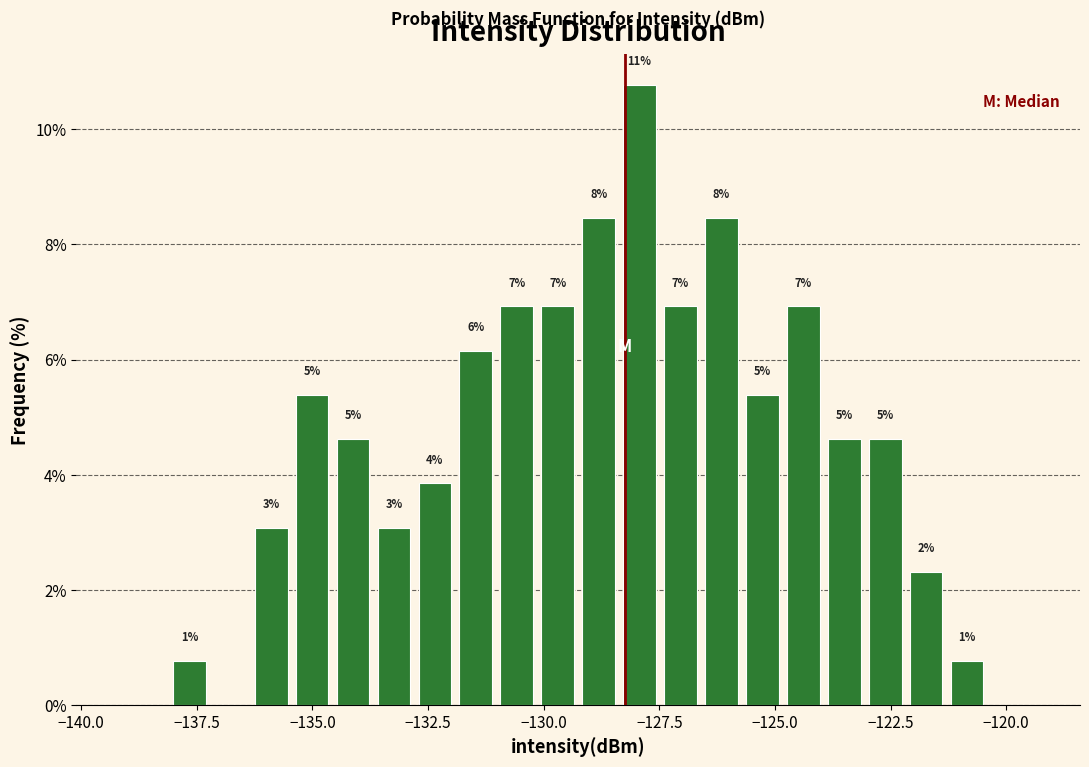

Around what value on the x-axis is the tallest bar? Give the approximate position of its centre, as read against the axis.

-128.0